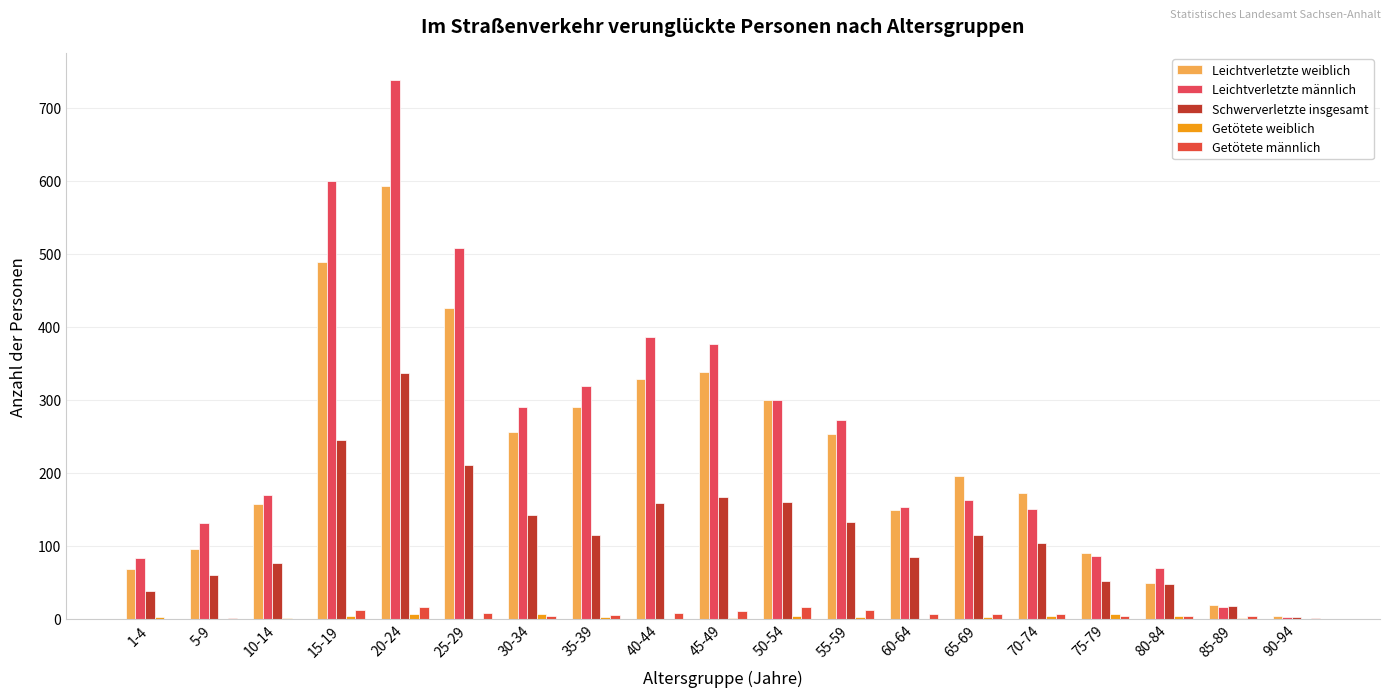

At which category is the sum across all series the highest?

20-24